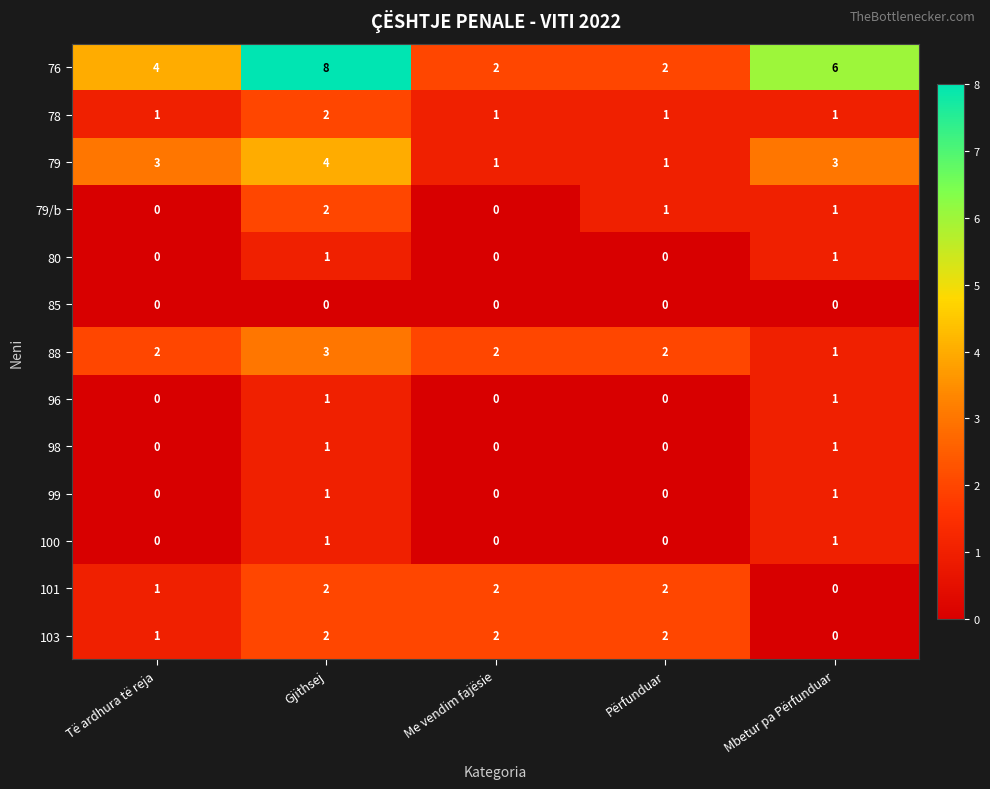

How many 80 values are between 0 and 1?

5